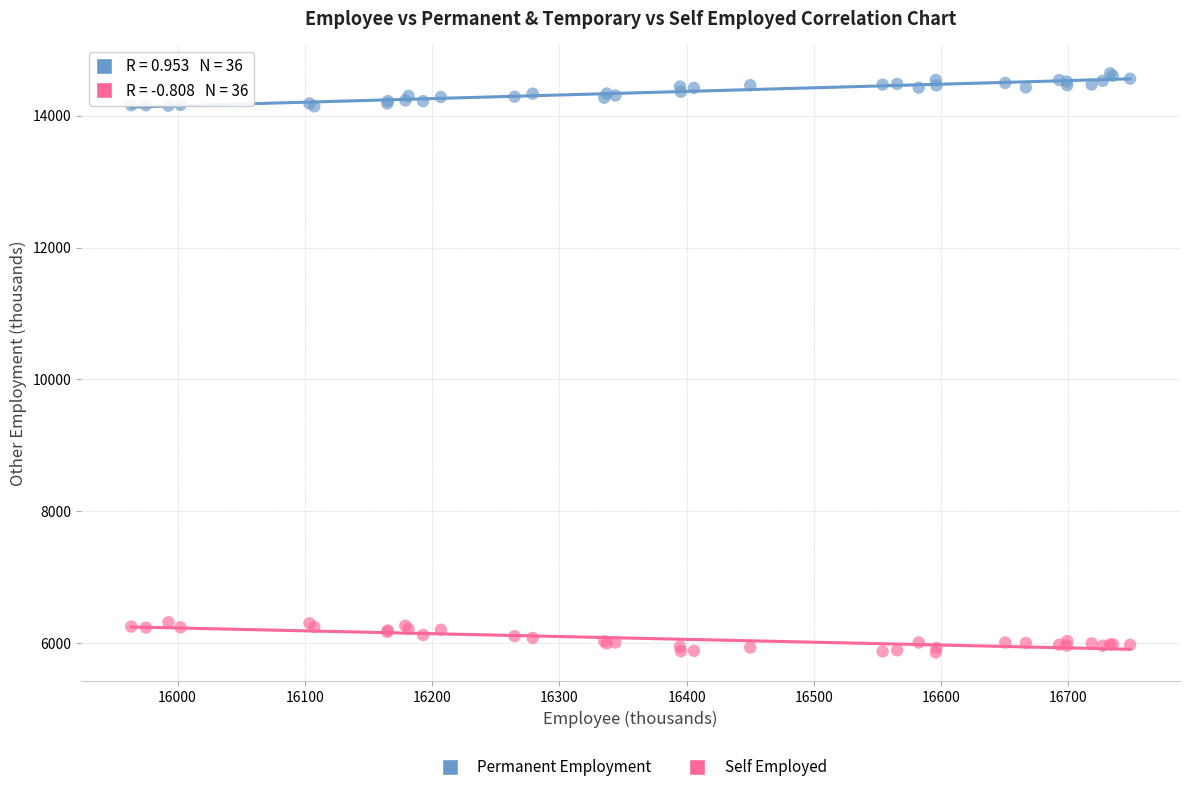

Which series contains the lowest Y value?

Self Employed